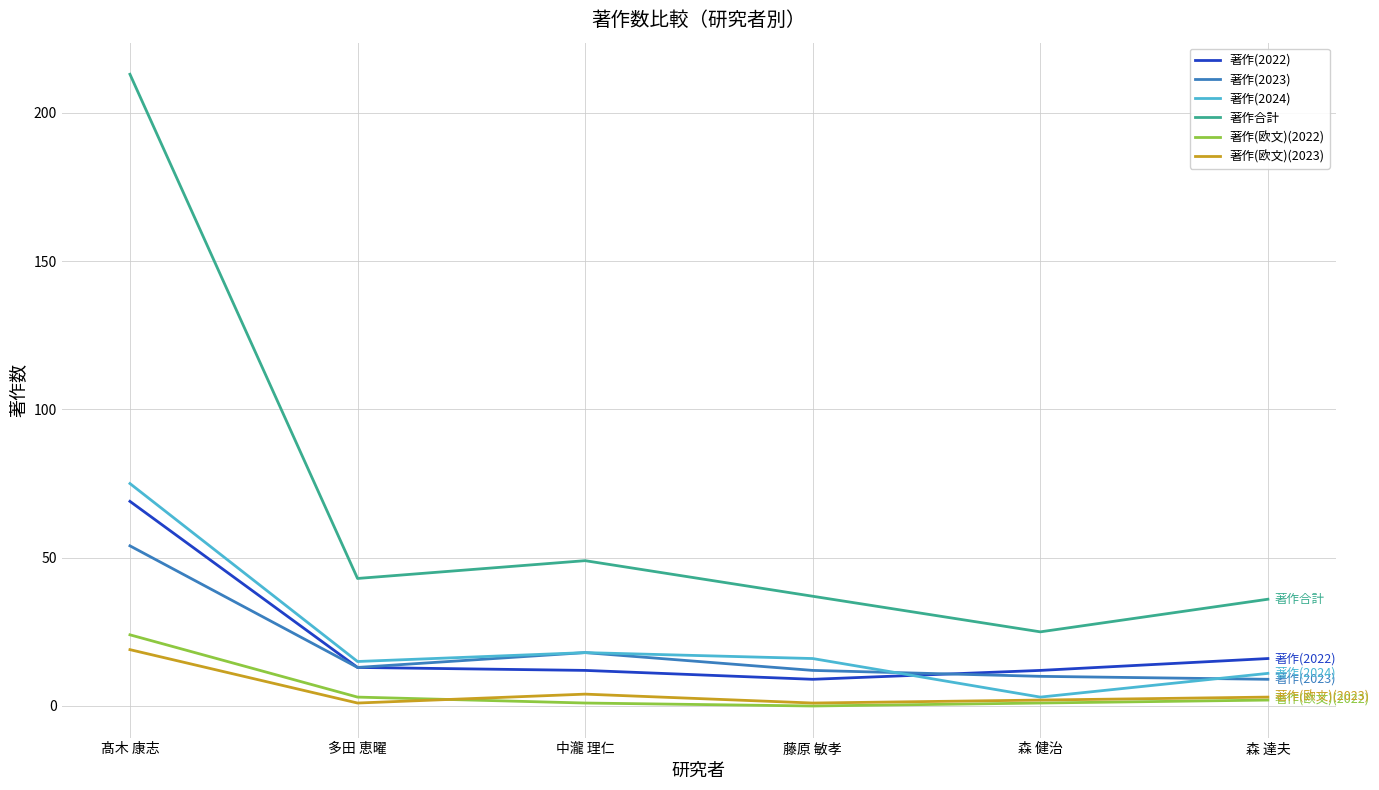

Which series has the widest spread of values?

著作合計